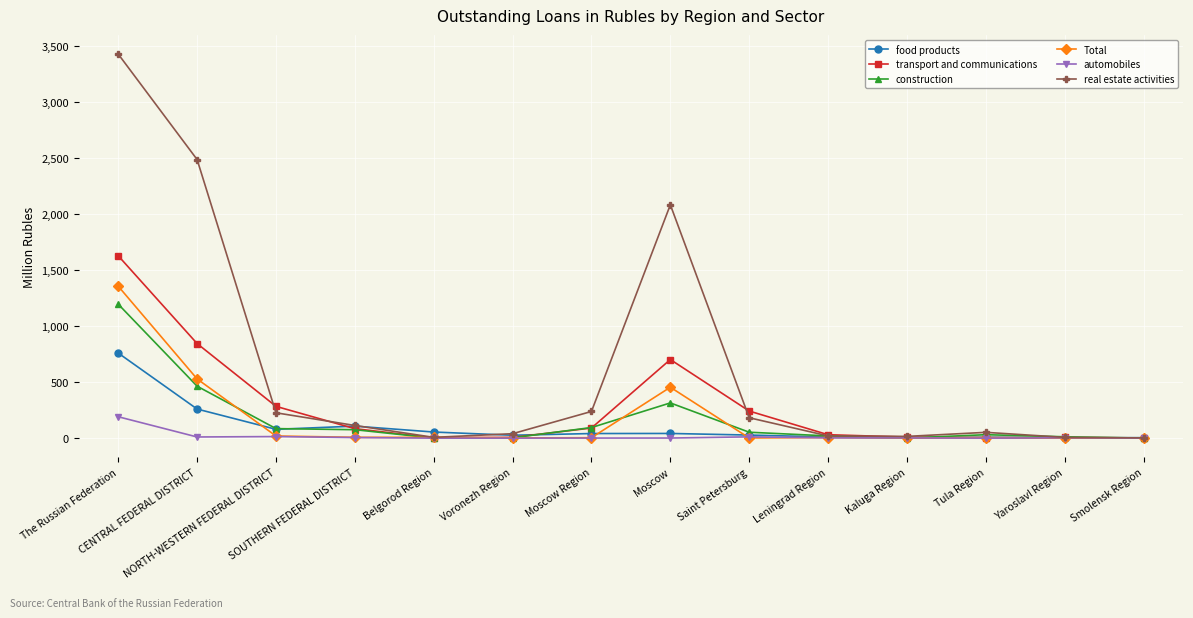

Does the chart have visible grid lines?

Yes